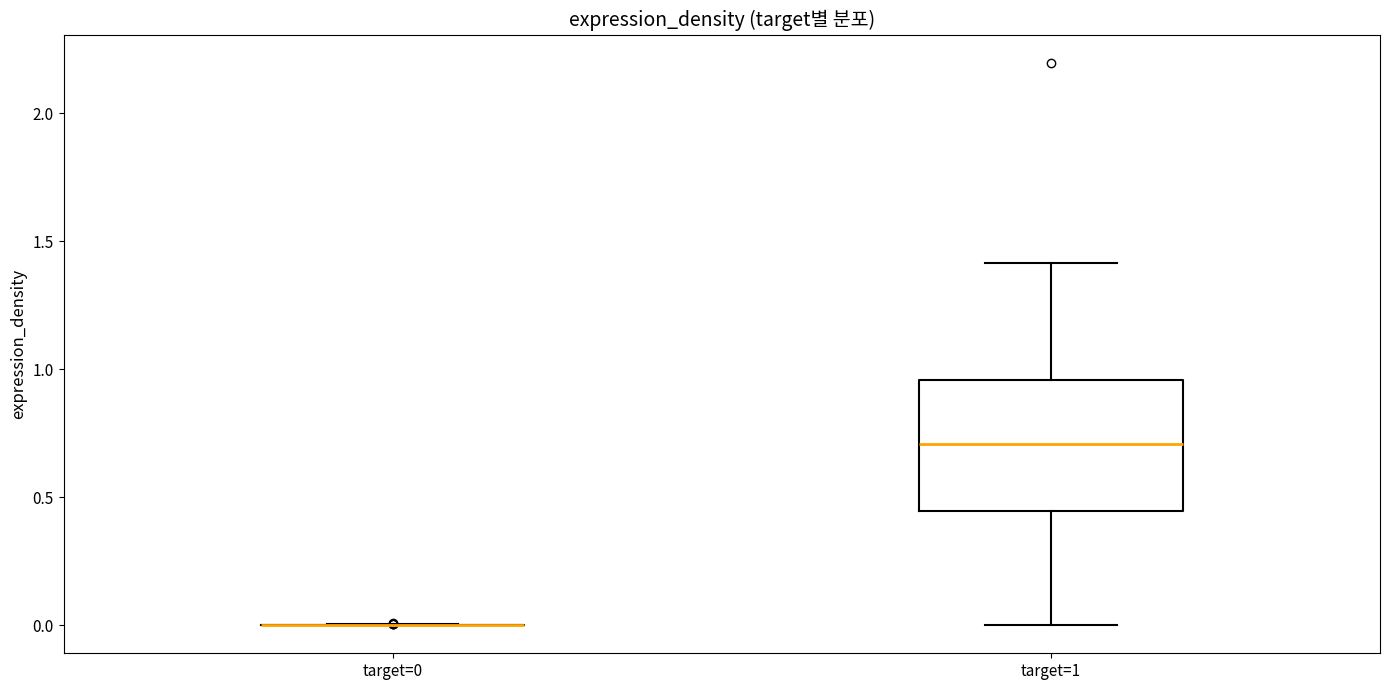

Reading left to right, transcribe this box plot: for each box, give where its median line is, the range the box spans, and where its two whiskers end, as read against the y-axis. The values are not printed on the chart, so give them approximately, as read against the axis.

target=0: box collapsed to a line at 0.00, whiskers 0.00 to 0.00
target=1: median 0.70, box 0.45 to 0.95, whiskers 0.00 to 1.40